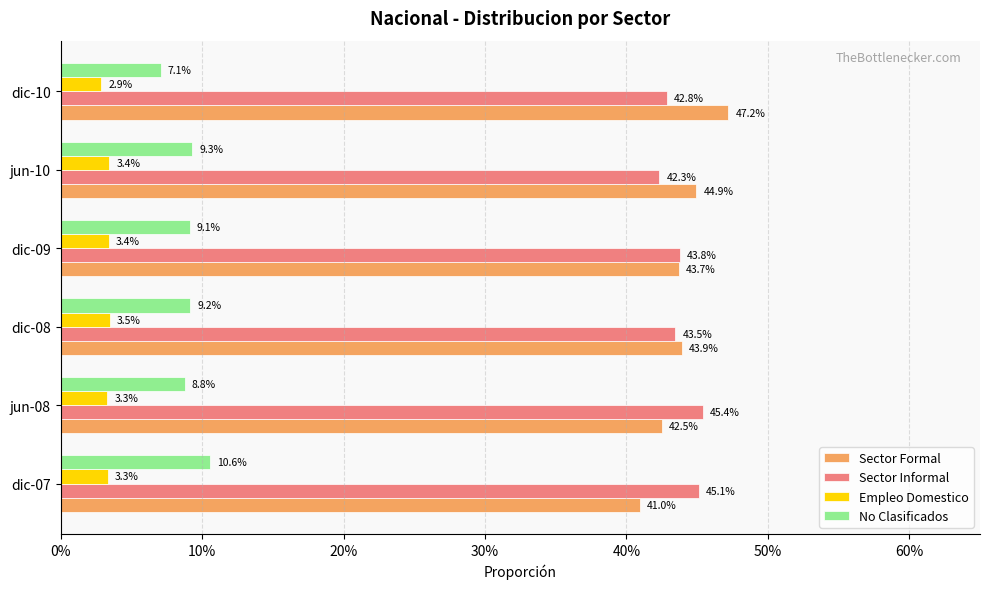

What are all the series names shown in the legend?

Sector Formal, Sector Informal, Empleo Domestico, No Clasificados